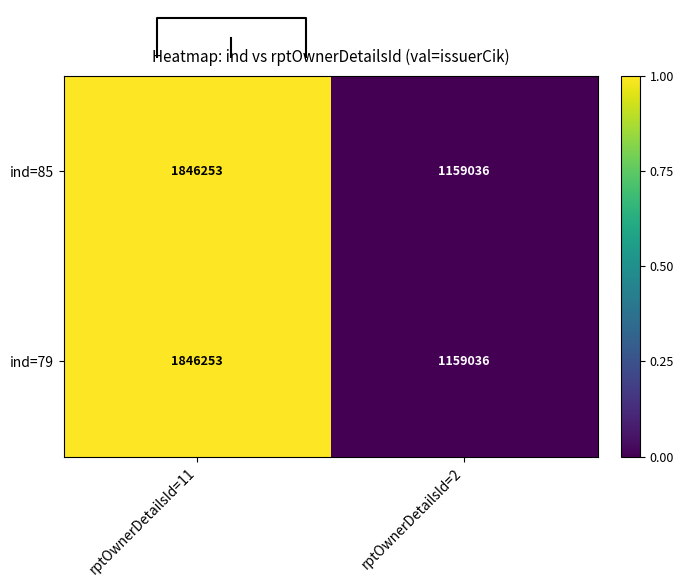

Which category has the highest value in the ind=79 series?

rptOwnerDetailsId=11